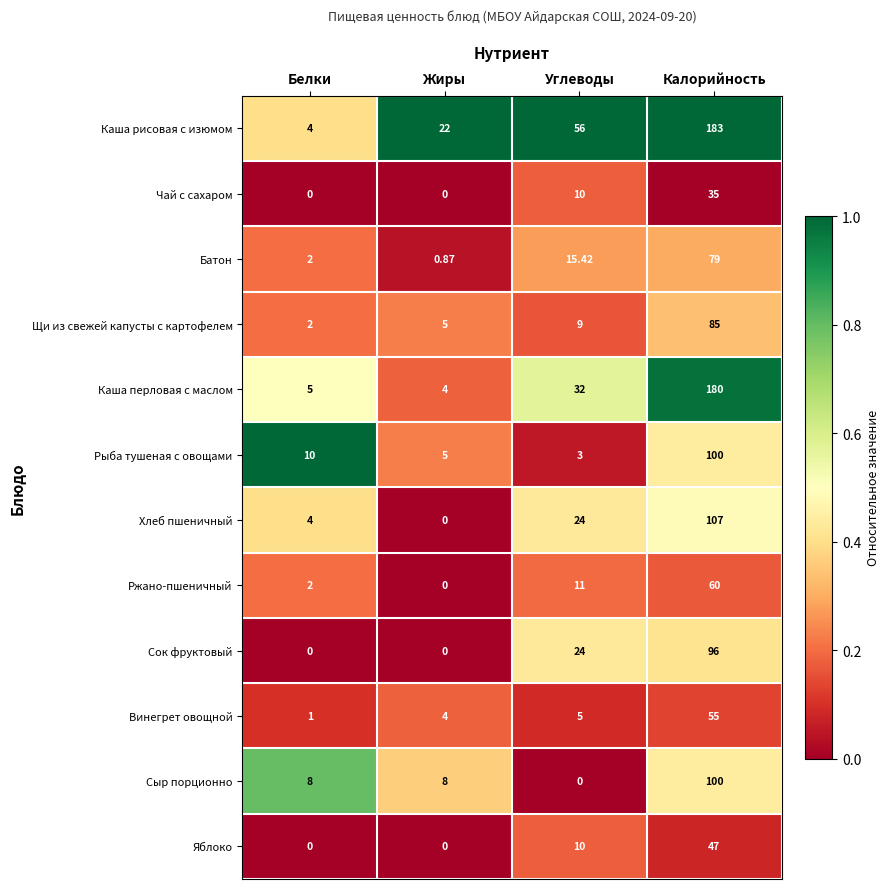

Which series changed the most between Белки and Калорийность?

Каша рисовая с изюмом